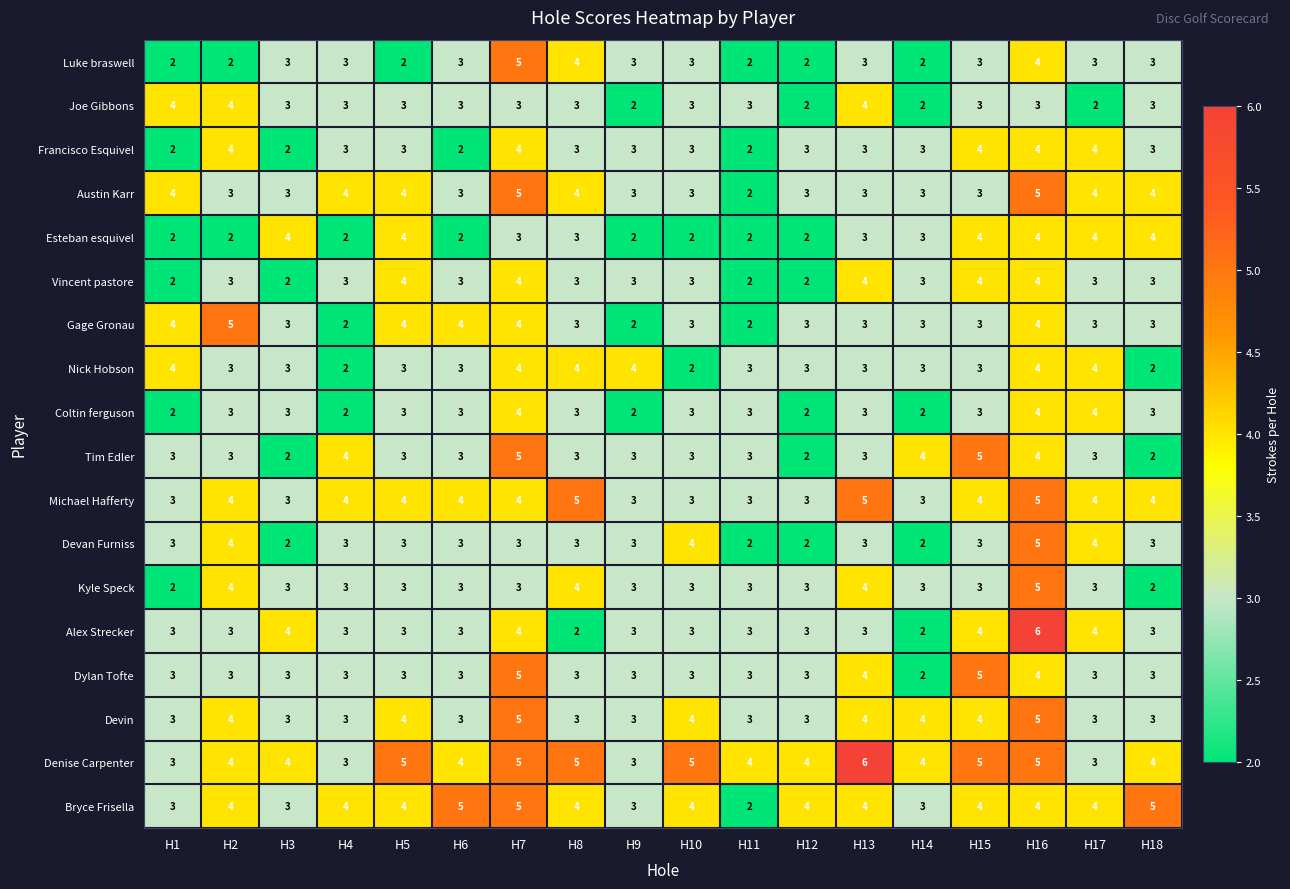

What is the maximum value shown in the chart?

6